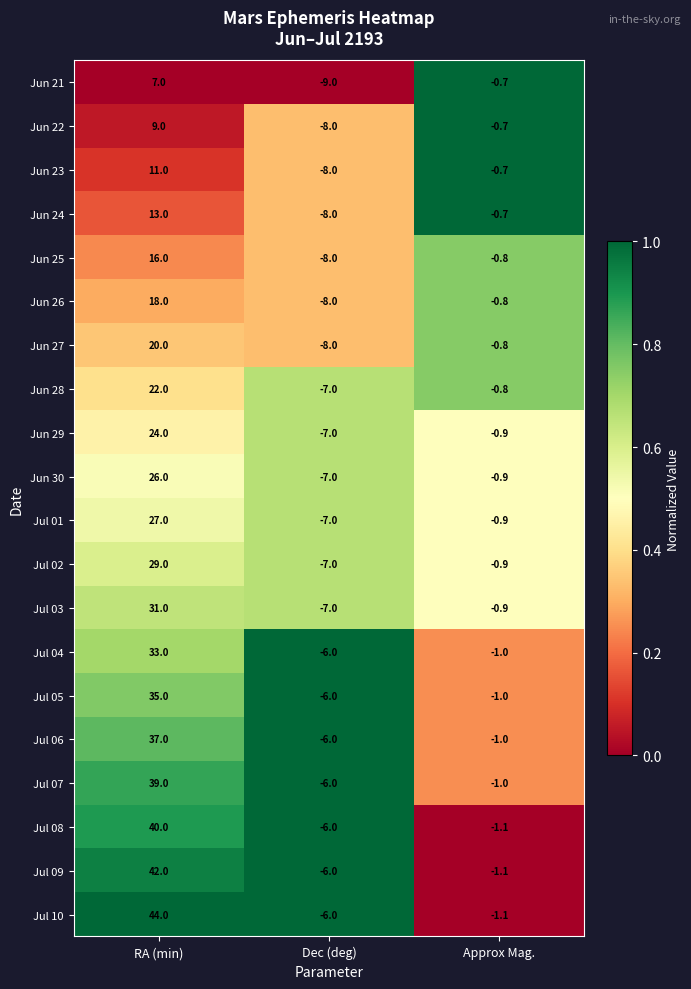

Which series has the largest total across all categories?

Jul 10